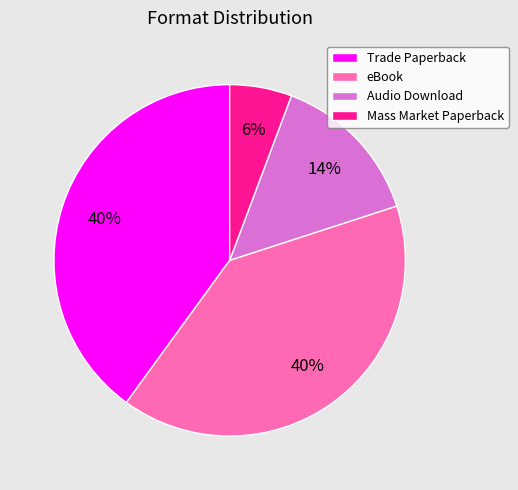

To the nearest percent, what is the combined percentage of Trade Paperback and eBook?

80%